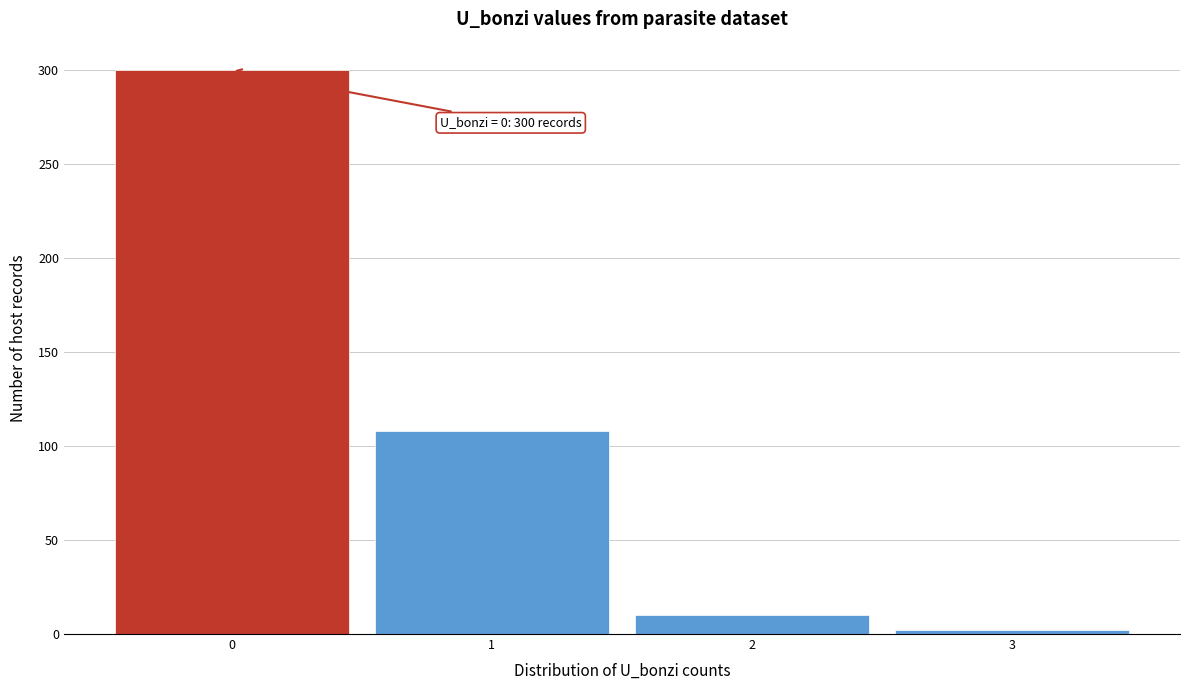

Reading left to right, transcribe all the data shown in this chart.

0=300	1=108	2=10	3=2